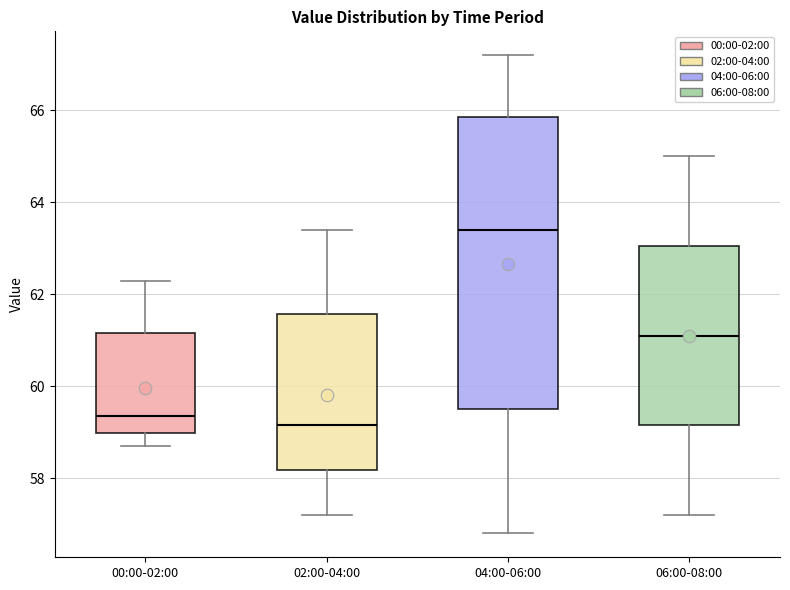

Comparing the boxes themselves (not the whiskers), which one is the tallest?

04:00-06:00